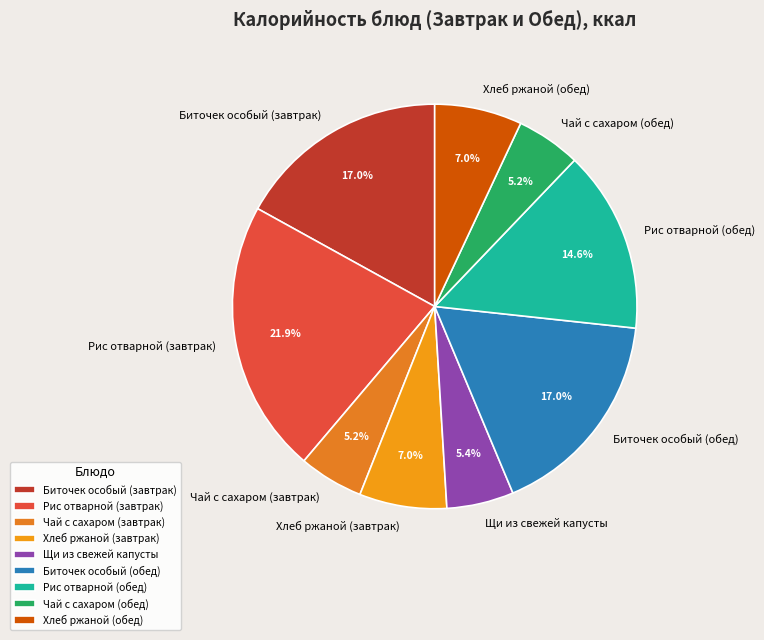

To the nearest percent, what is the difference between the Хлеб ржаной (обед) and Щи из свежей капусты slice percentages?

2%